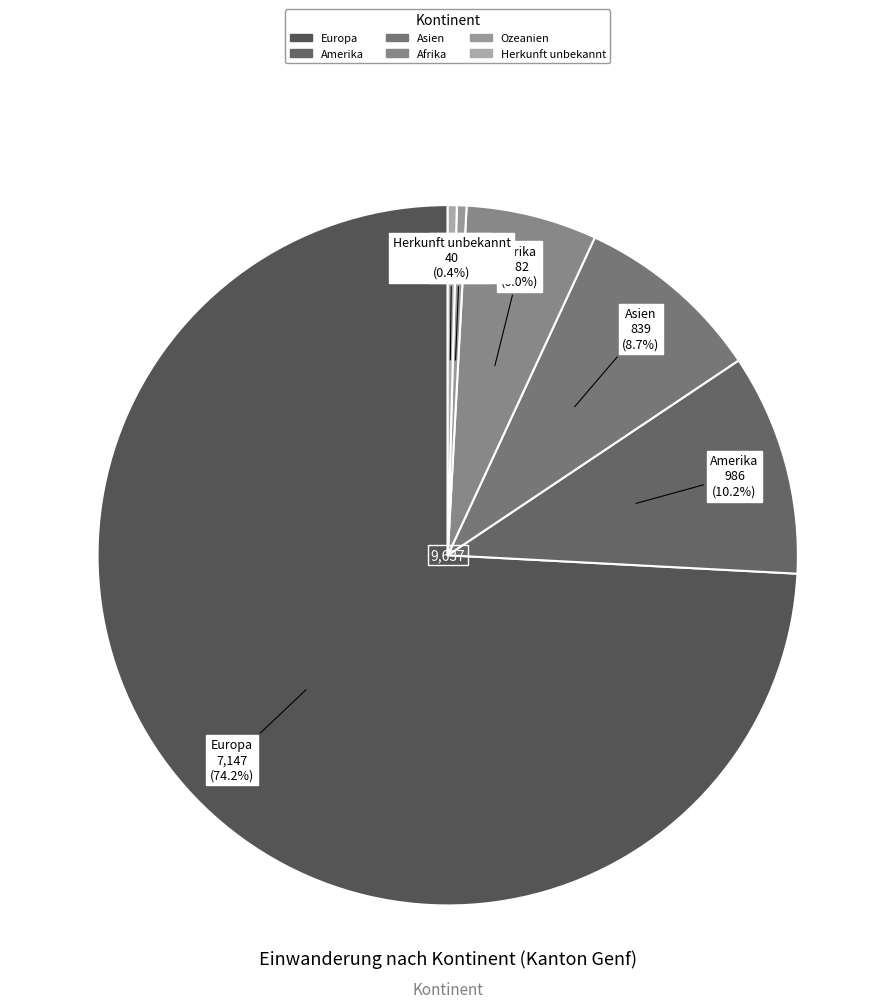

Which category has the biggest portion of the pie?

Europa